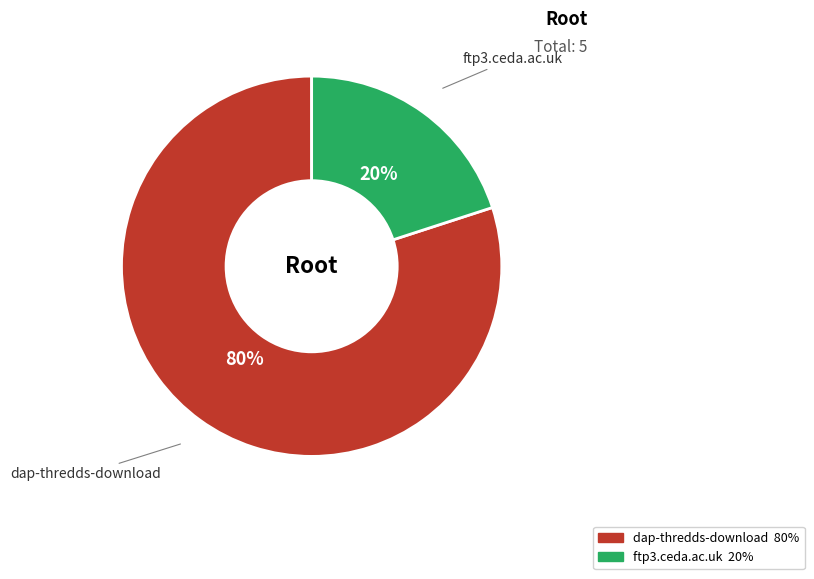

Is the sum of dap-thredds-download and ftp3.ceda.ac.uk greater than half?

Yes